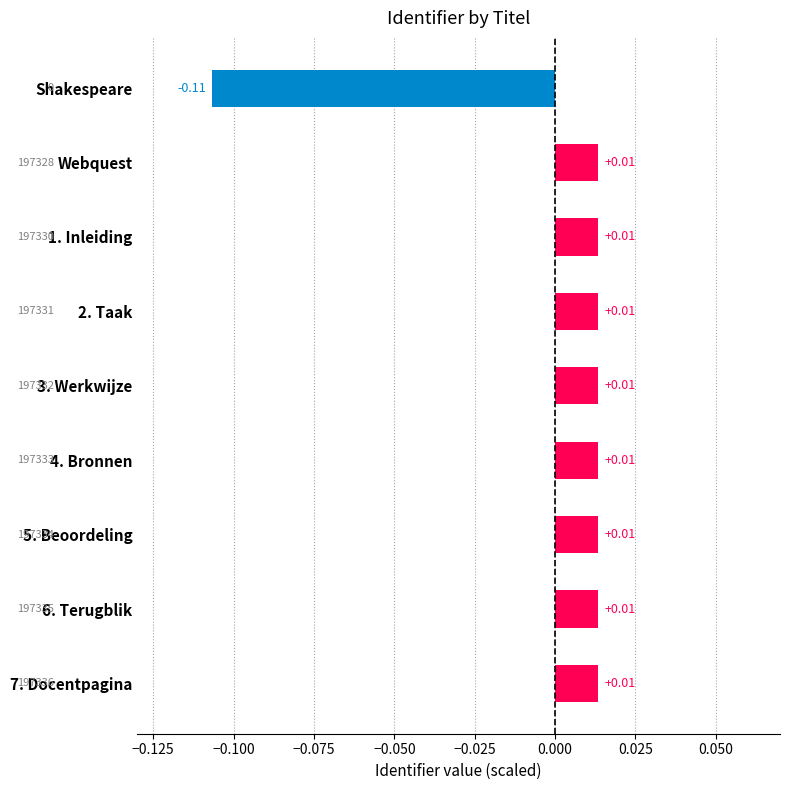

Which category has the lowest value across all series?

Shakespeare